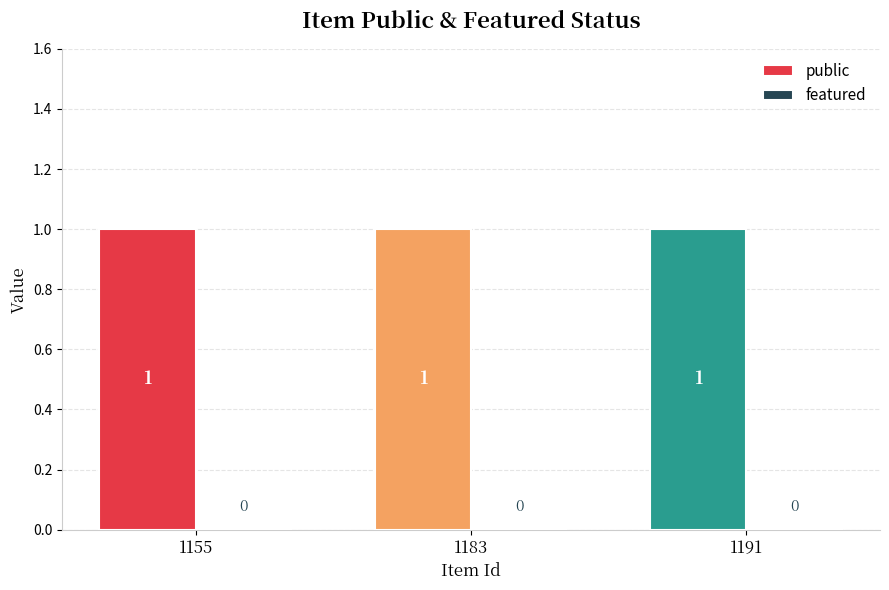

Between 1183 and 1191, which series saw the biggest shift?

public